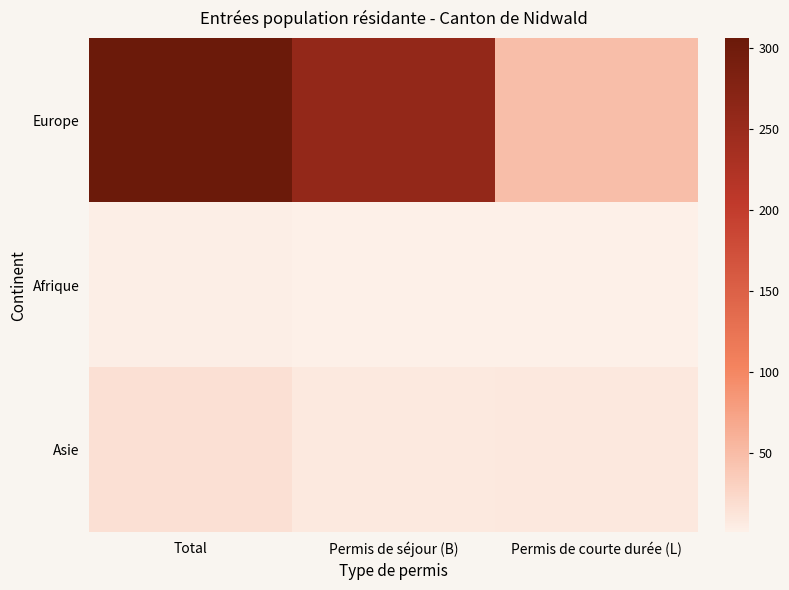

Reading left to right, list all the values displayed in this chart.

Europe: Total=306	Permis de séjour (B)=258	Permis de courte durée (L)=48
Afrique: Total=3	Permis de séjour (B)=2	Permis de courte durée (L)=1
Asie: Total=16	Permis de séjour (B)=7	Permis de courte durée (L)=9